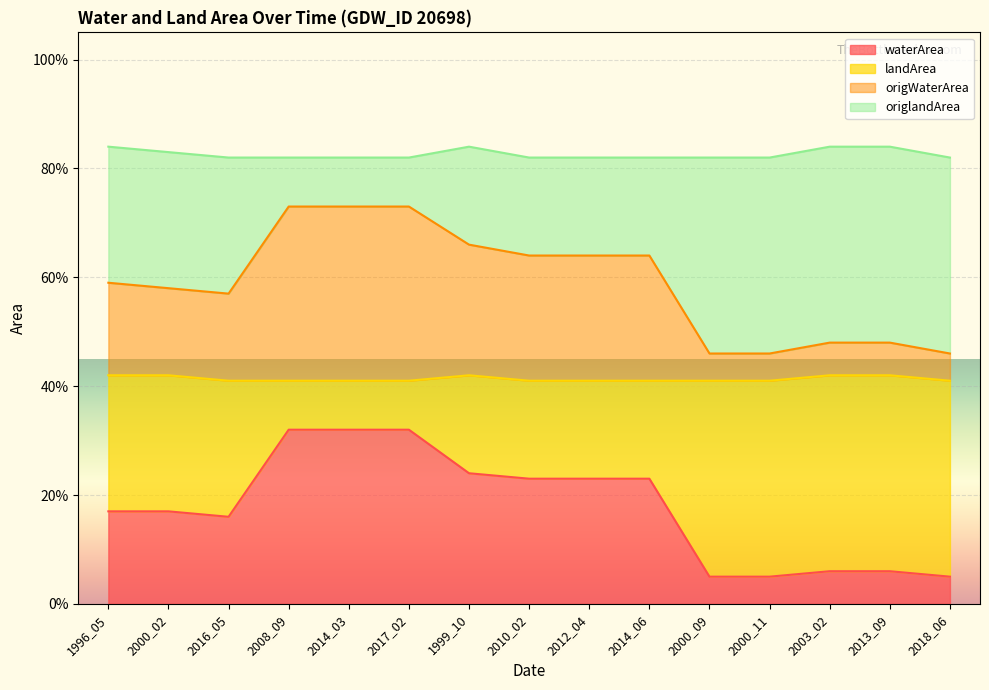

True or false: landArea and waterArea cross at least once.

False